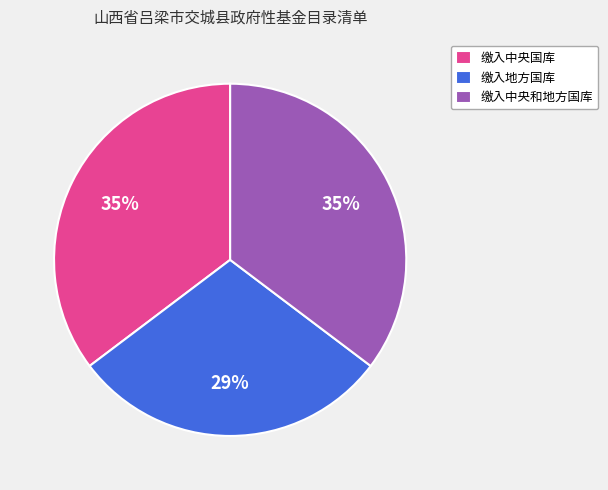

Is 缴入地方国库 the majority of the pie?

No